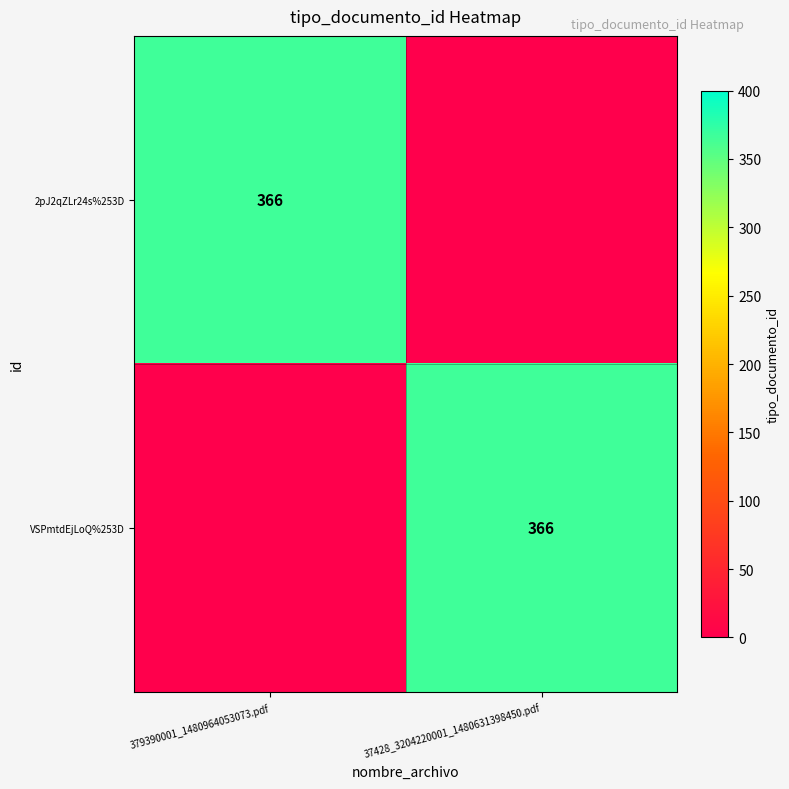

Is it true that 2pJ2qZLr24s%253D equals 161 at 379390001_1480964053073.pdf?

False